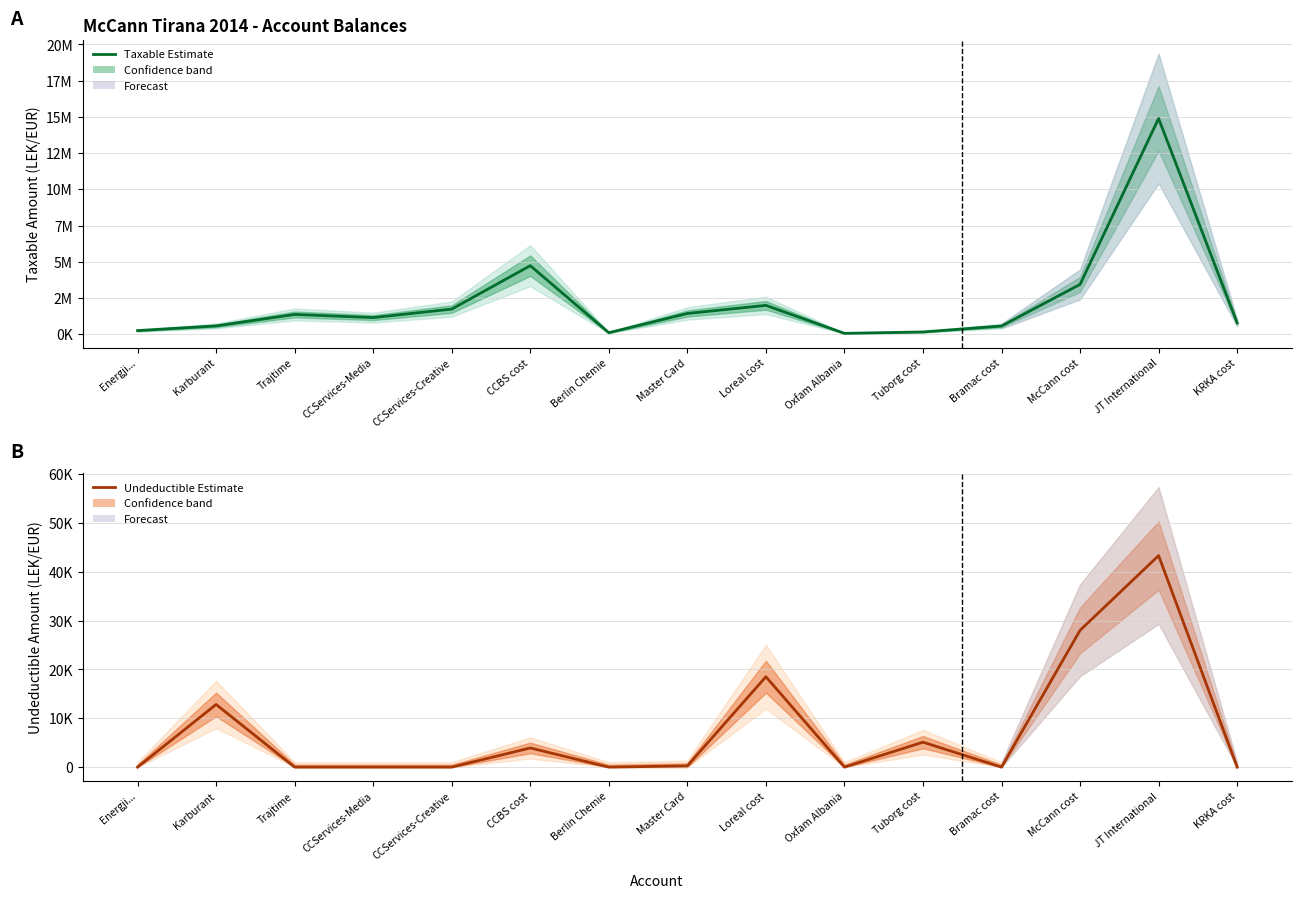

What is the total value across all series at Loreal cost?

2010362.2